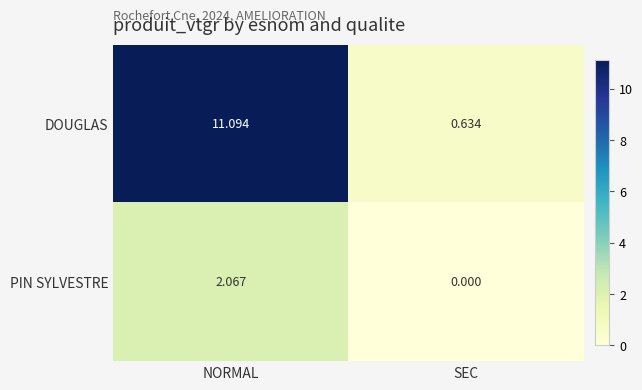

At which category is the sum across all series the highest?

NORMAL